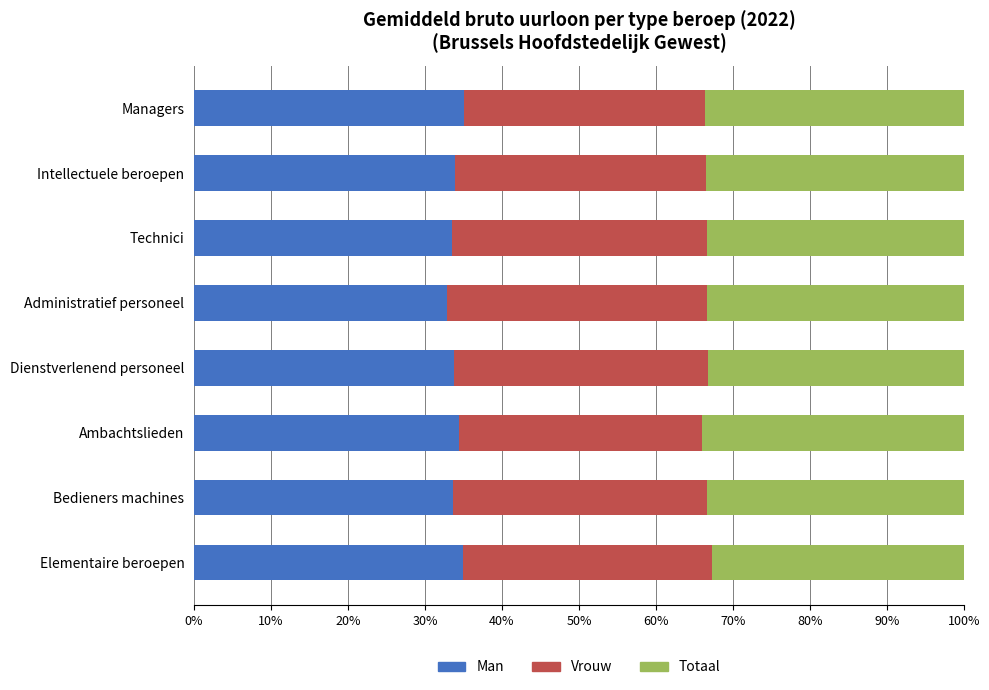

The Man series shows 33.6 at Bedieners machines. True or false?

True